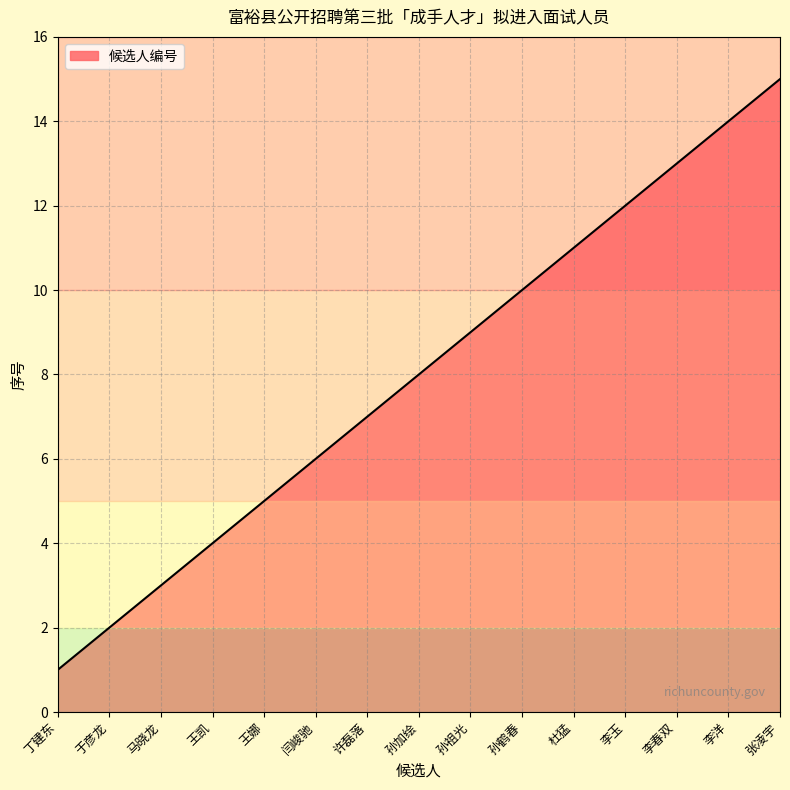

What value does the data have at 李春双?

13